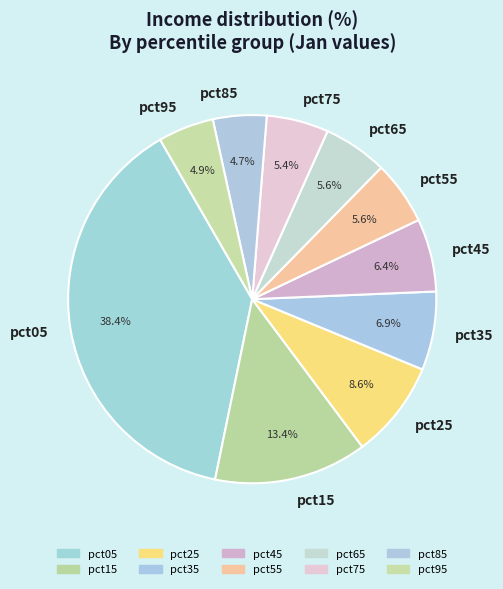

What percentage is the pct85 slice, to the nearest percent?

5%